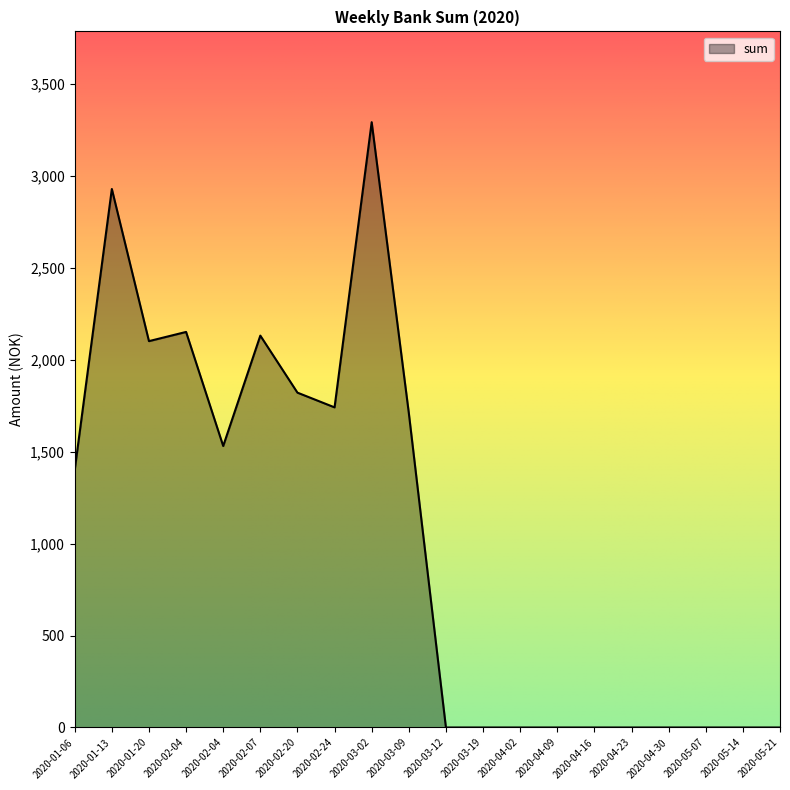

List the labels in order of value, smallest first.

2020-03-12, 2020-03-19, 2020-04-02, 2020-04-09, 2020-04-16, 2020-04-23, 2020-04-30, 2020-05-07, 2020-05-14, 2020-05-21, 2020-01-06, 2020-02-04, 2020-03-09, 2020-02-24, 2020-02-20, 2020-01-20, 2020-02-07, 2020-02-04, 2020-01-13, 2020-03-02